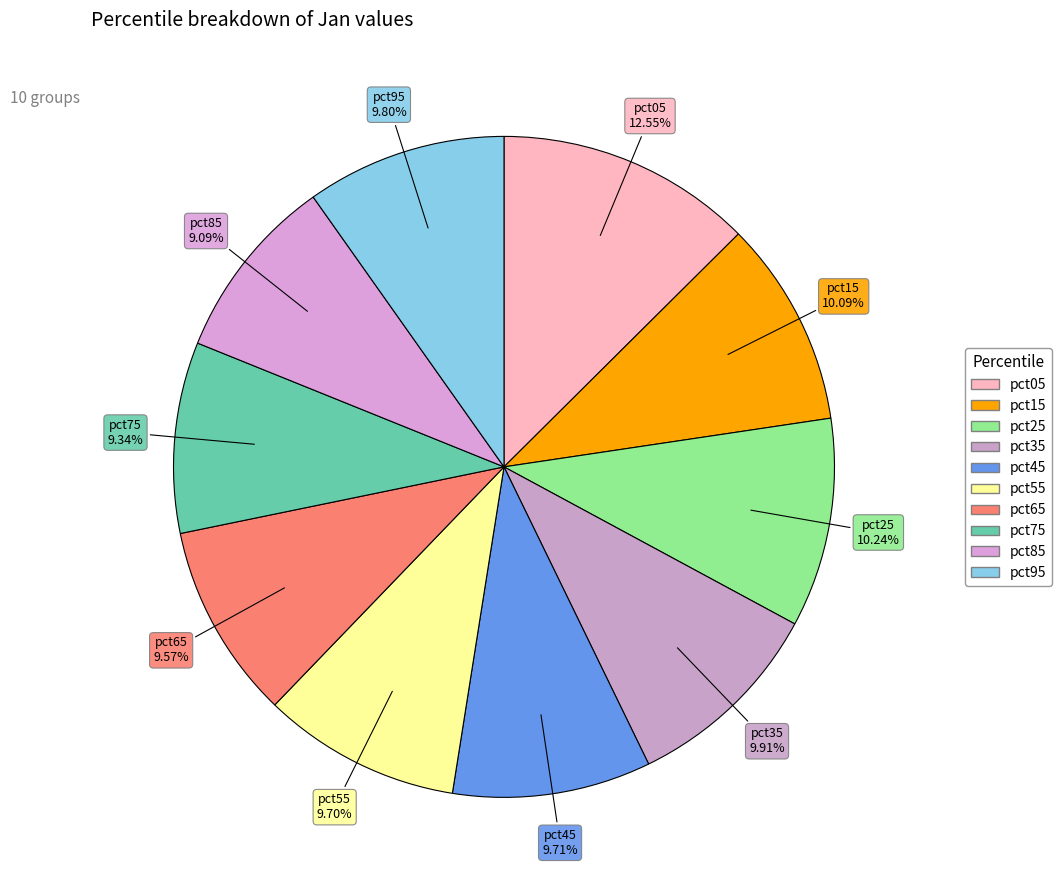

Count the number of slices in the pie.

10